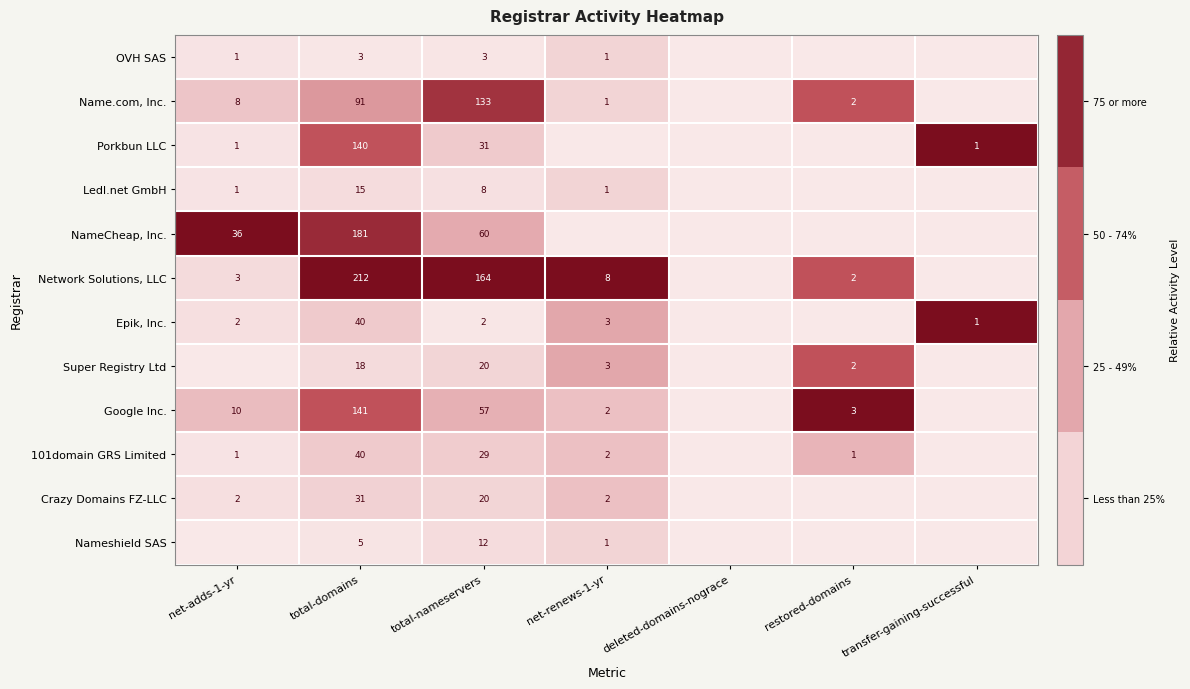

The Ledl.net GmbH series shows 0 at net-adds-1-yr. True or false?

False